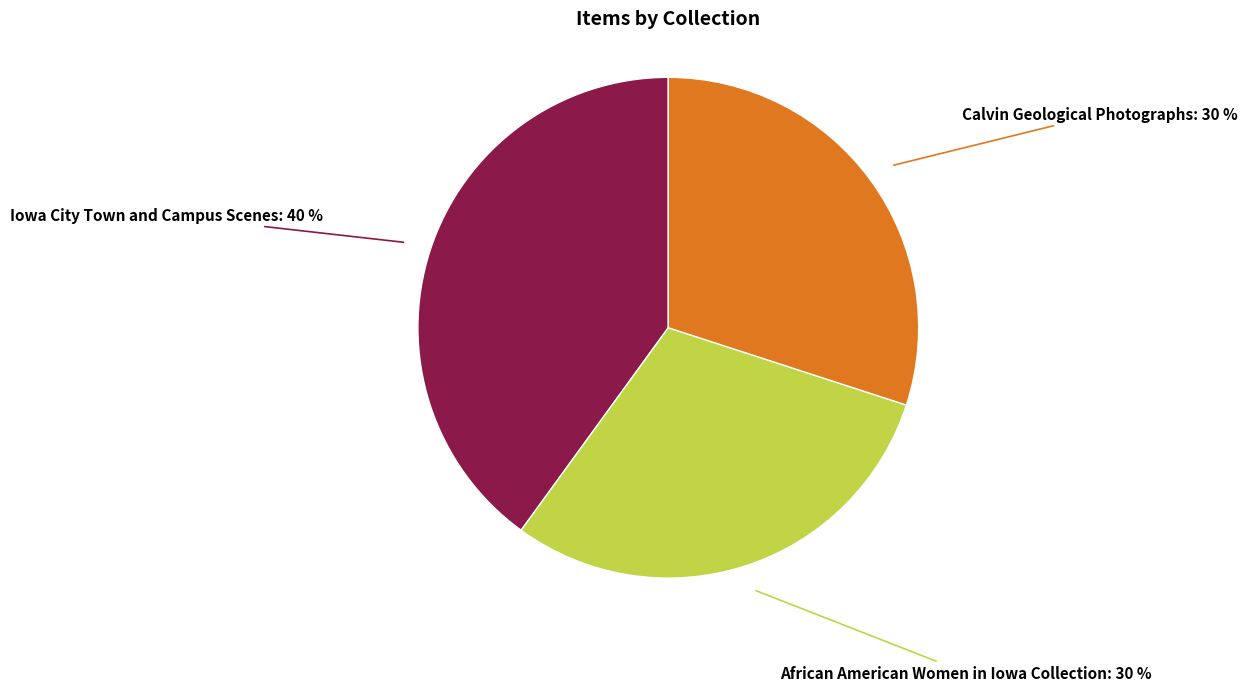

Is there any slice that represents more than half of the pie?

No